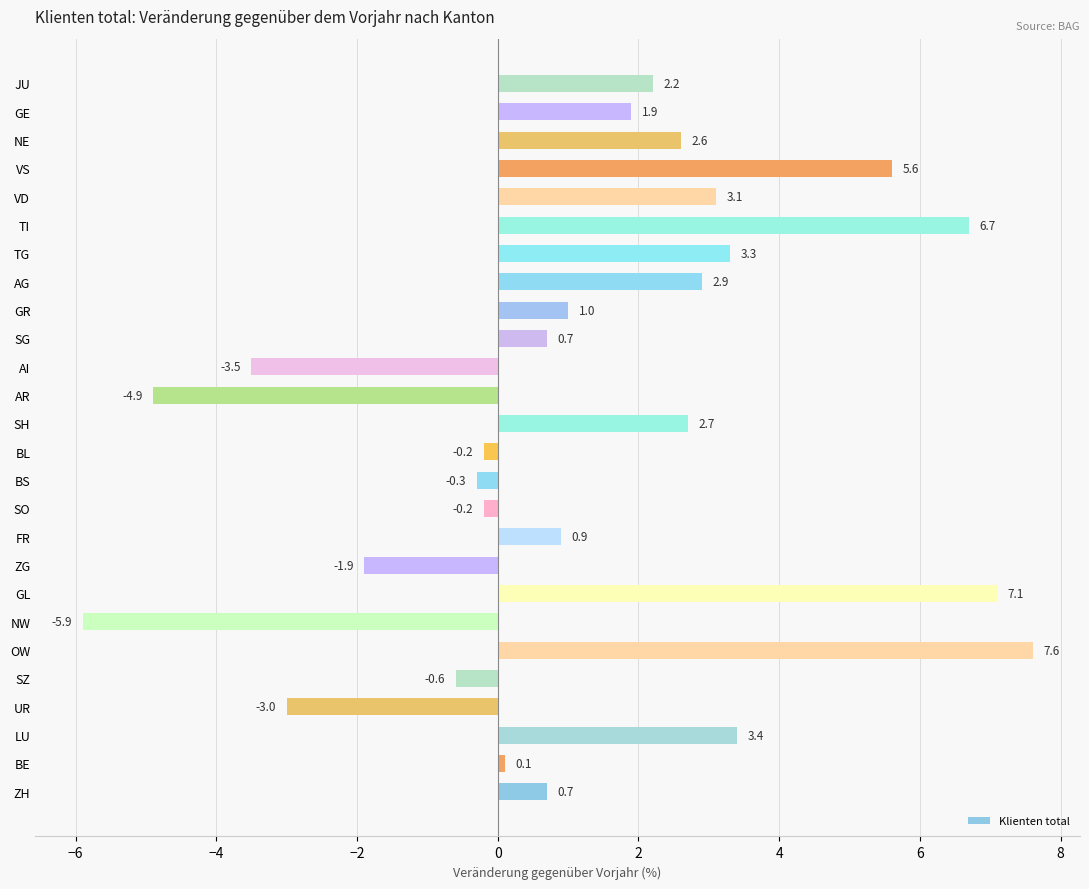

Reading bottom to top, what are all the values shown in this chart?

0.7	0.1	3.4	-3.0	-0.6	7.6	-5.9	7.1	-1.9	0.9	-0.2	-0.3	-0.2	2.7	-4.9	-3.5	0.7	1.0	2.9	3.3	6.7	3.1	5.6	2.6	1.9	2.2